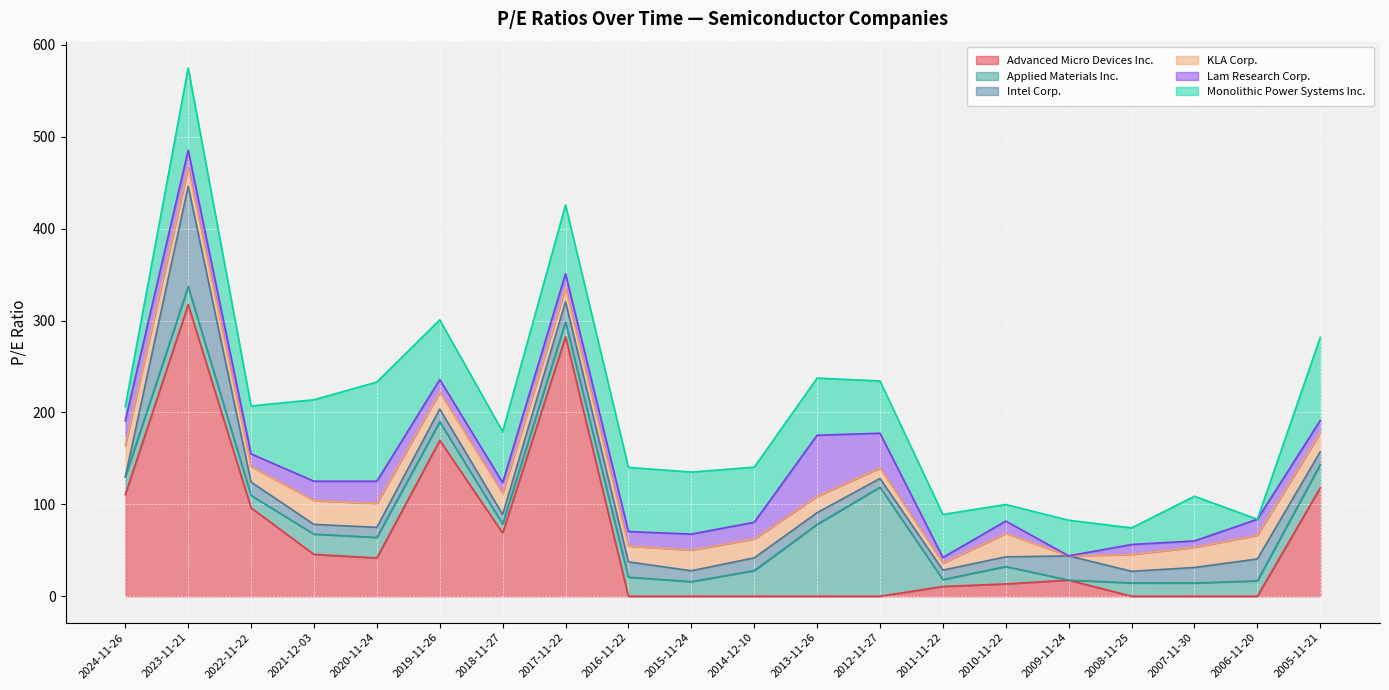

Where is KLA Corp. nearest to the value 17?

2022-11-22